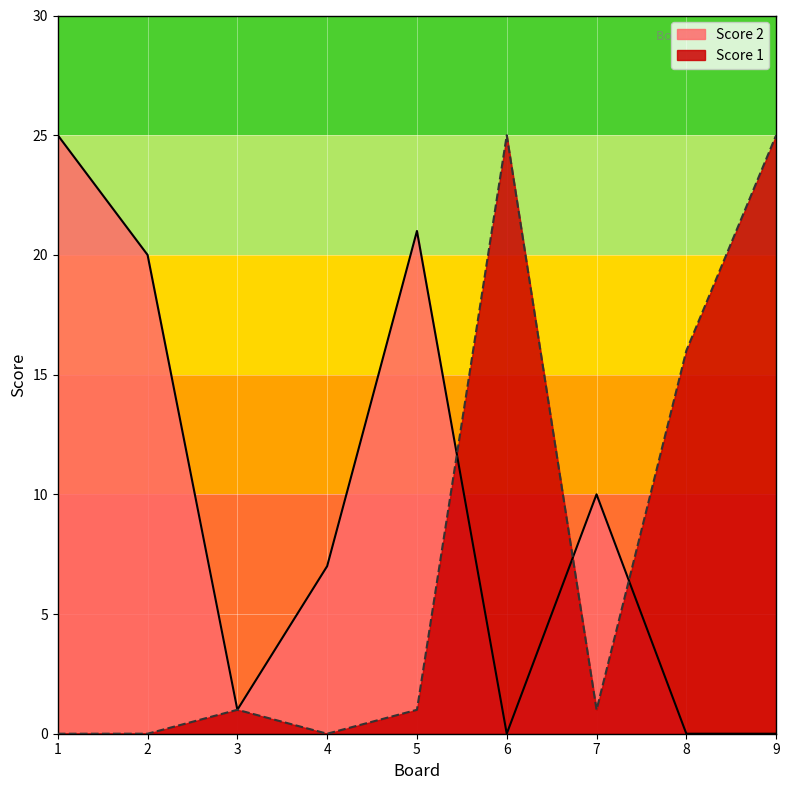

Where is Score 2 nearest to the value 12?

7